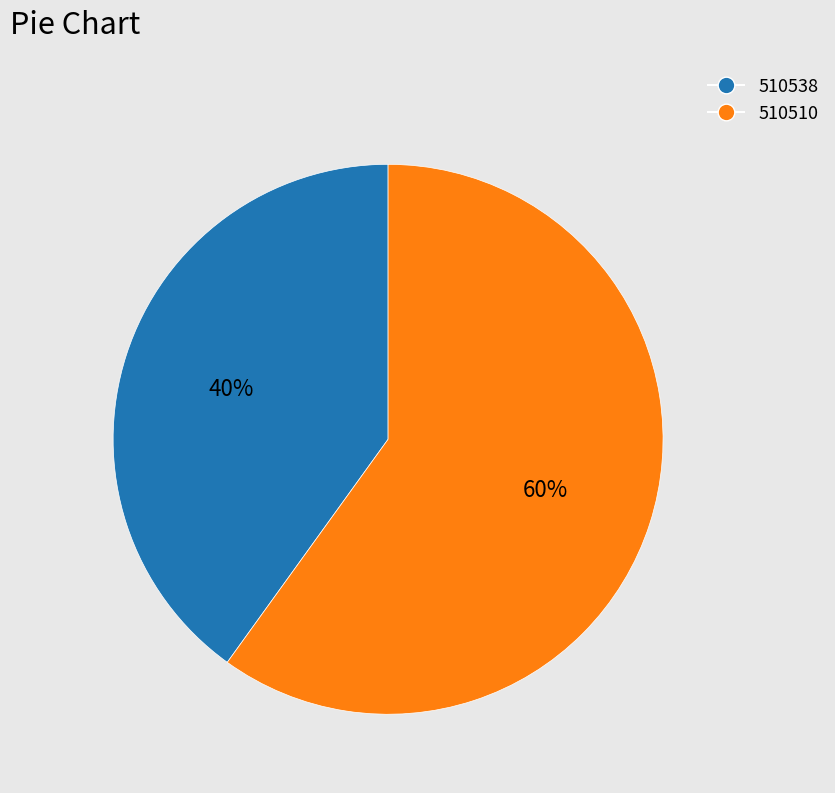

Which has a higher value, 510538 or 510510?

510510